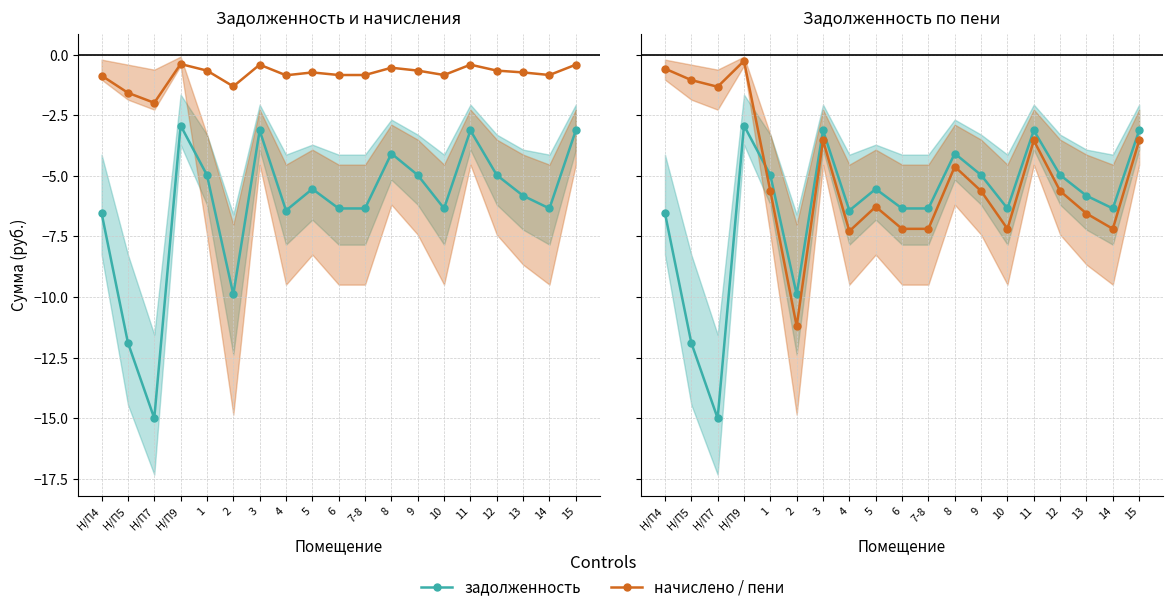

What is the value of the начислено / пени point at the 8th from the left?

-7.3